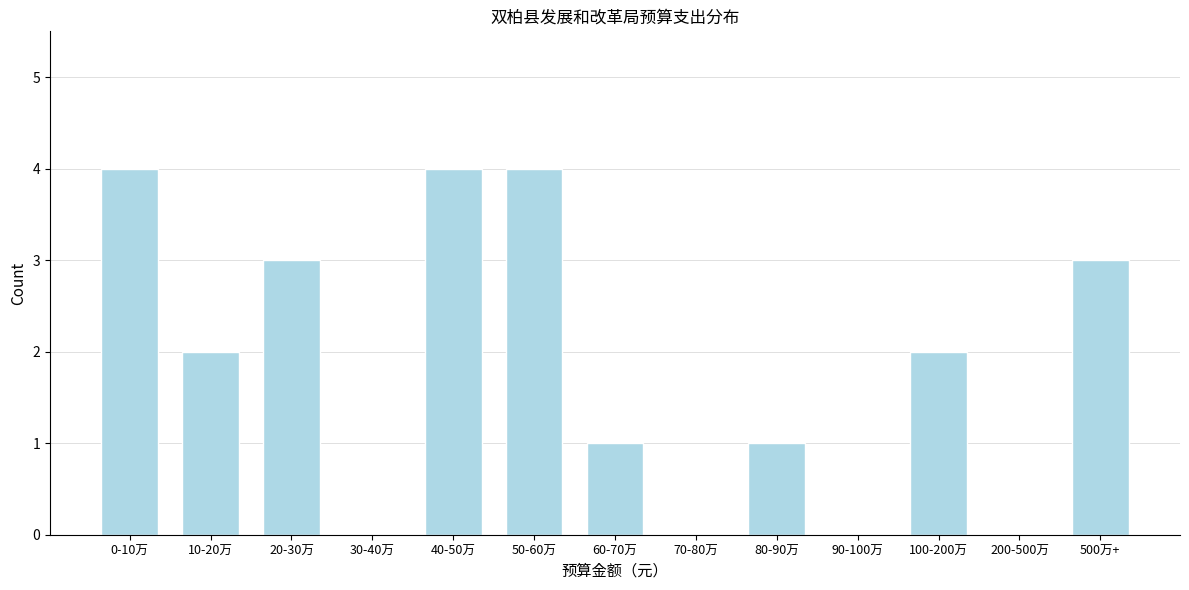

Reading left to right, transcribe all the data shown in this chart.

0-10万=4	10-20万=2	20-30万=3	30-40万=0	40-50万=4	50-60万=4	60-70万=1	70-80万=0	80-90万=1	90-100万=0	100-200万=2	200-500万=0	500万+=3